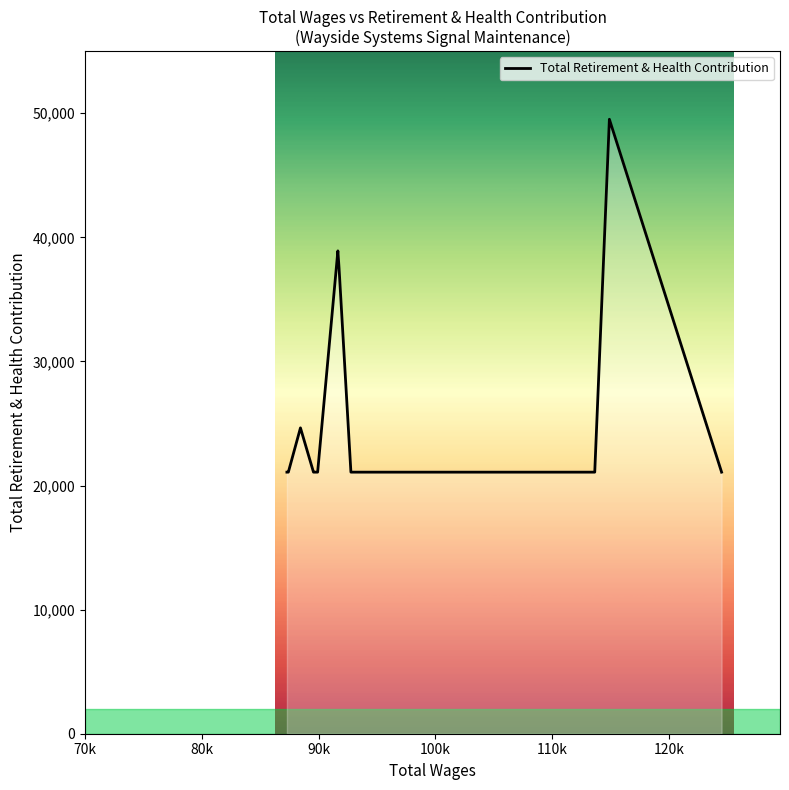

Reading right to left, extract all data points from this chart.

21078	49515	21078	21078	21078	21078	21078	21078	21078	21078	21078	21078	37518	38908	21078	21078	21078	24646	21078	21078